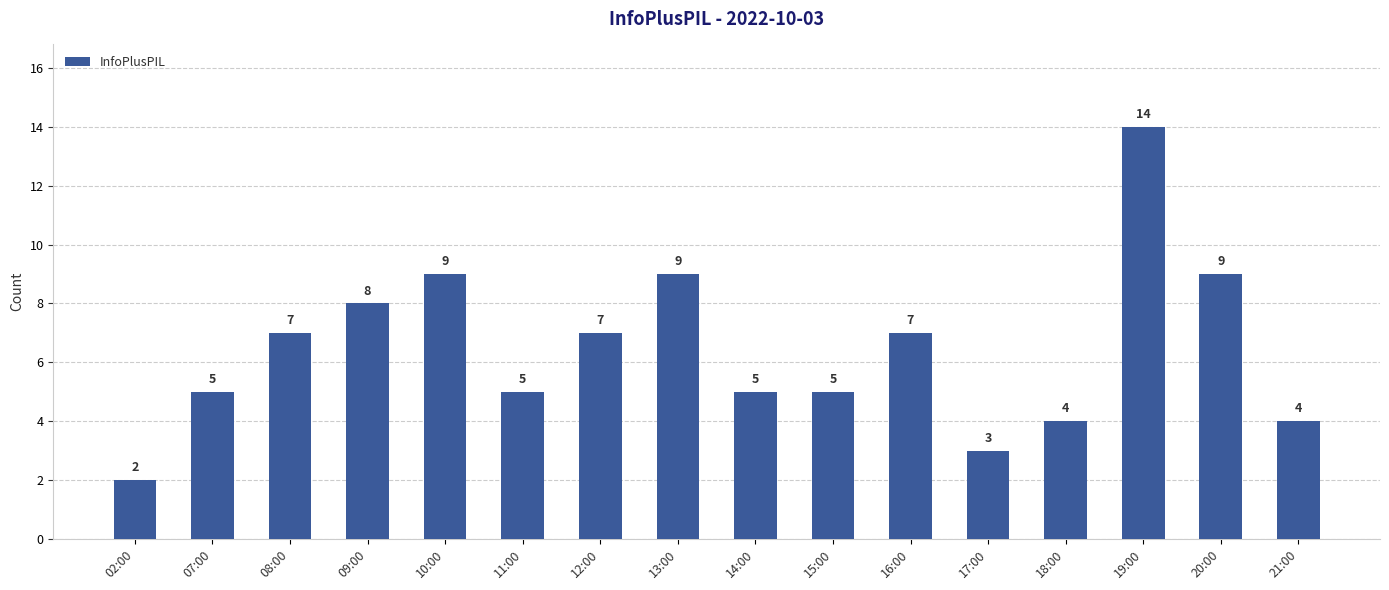

Read the value at 13:00, to the nearest 10.

10